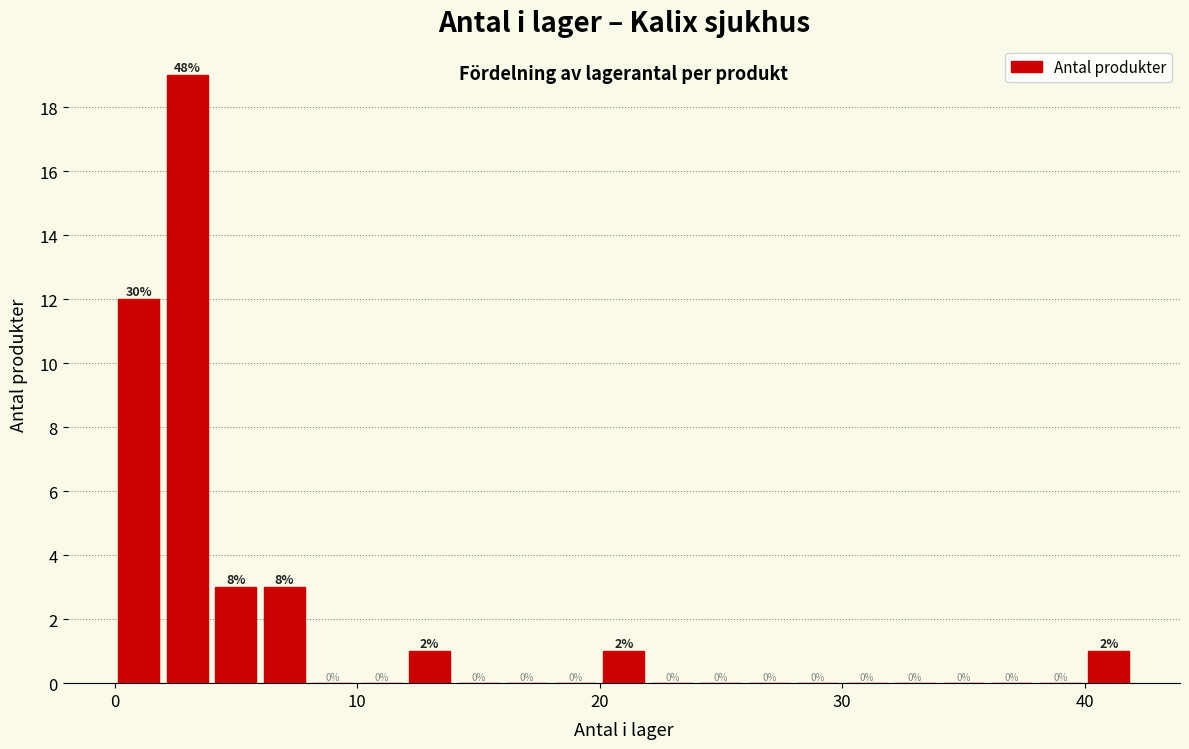

Read against the x-axis, roughly where is the centre of the tallest bar?

3